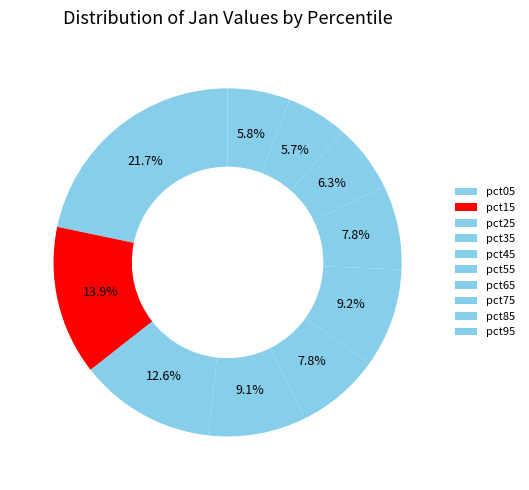

Does pct45 represent more than half of the total?

No